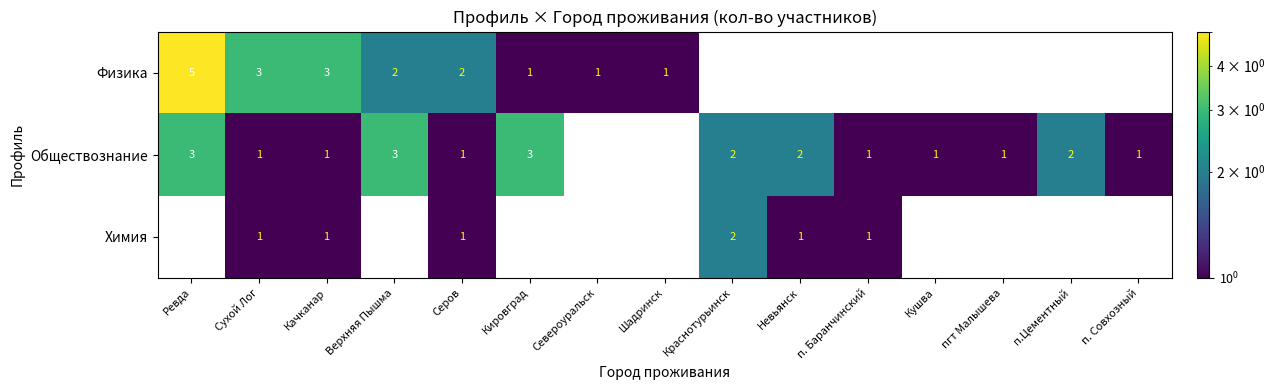

At how many categories does at least one series exceed 1?

9